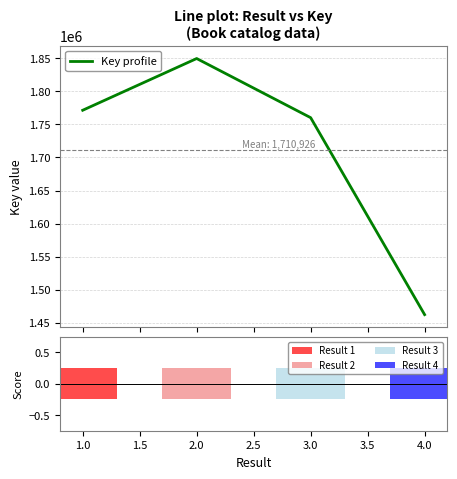

What is the maximum value for Key profile?

1849743